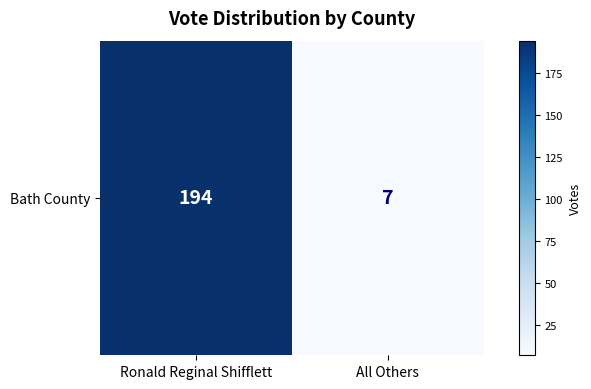

How many values are between 7 and 194?

2